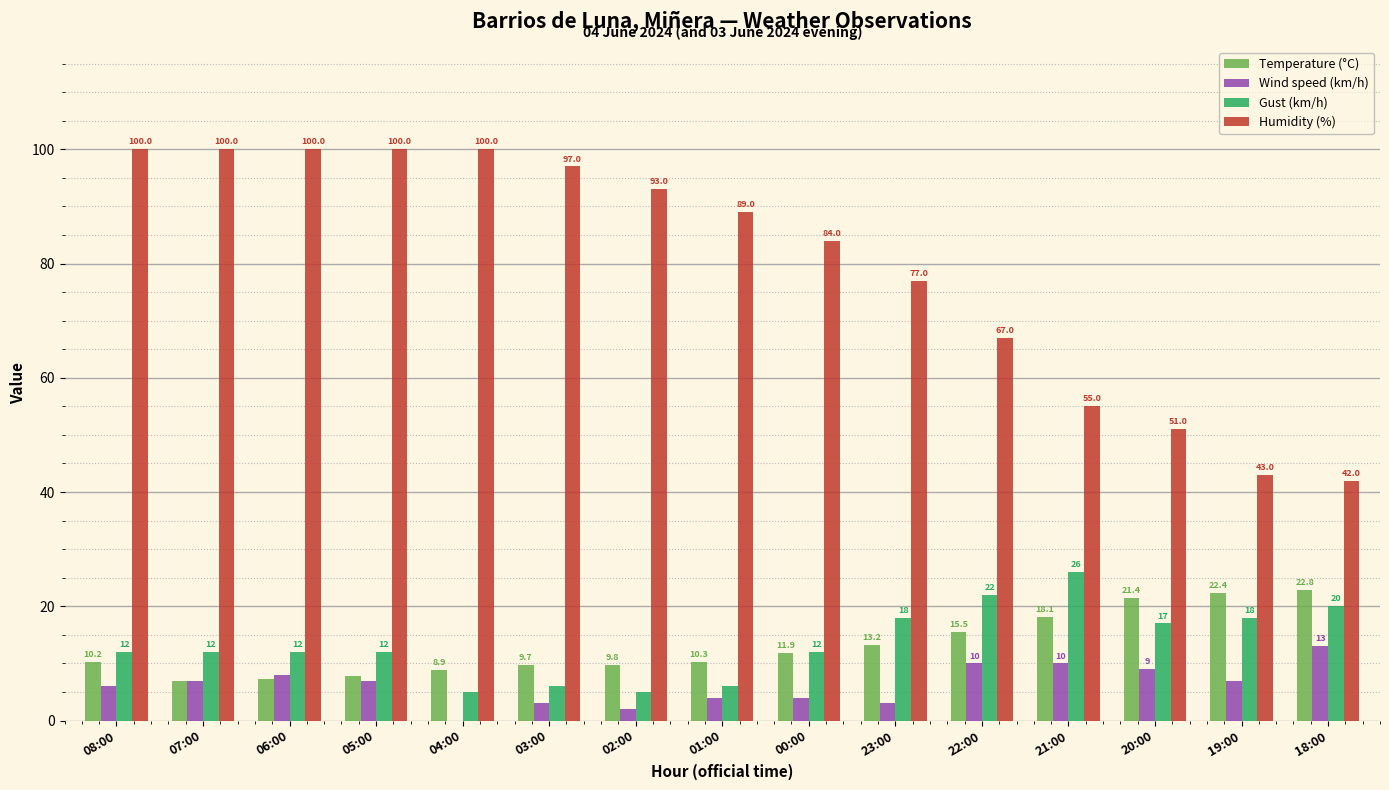

What is the greatest value displayed?

100.0